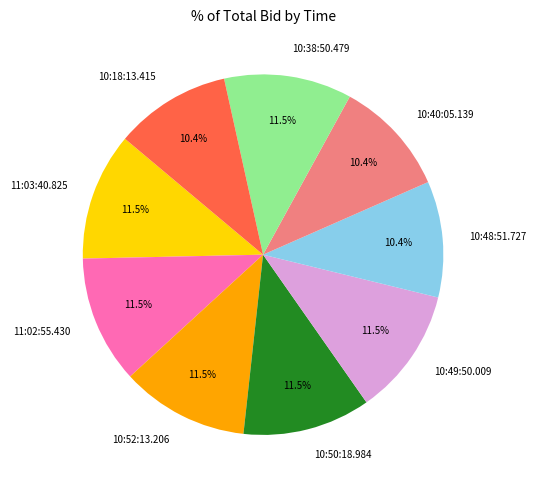

Does any single category account for the majority?

No